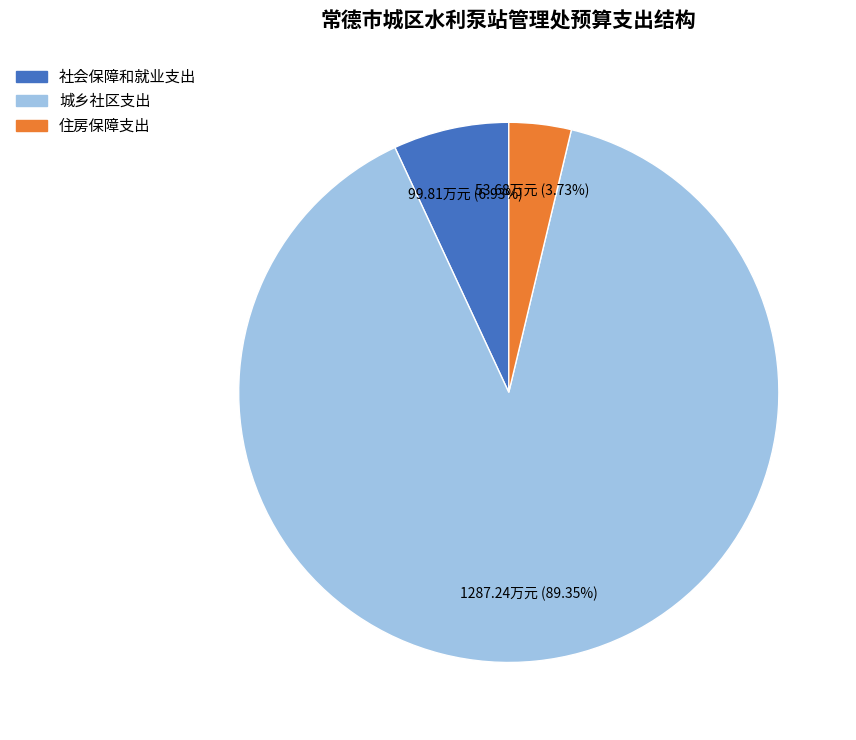

Combined, do 住房保障支出 and 社会保障和就业支出 account for over 50%?

No